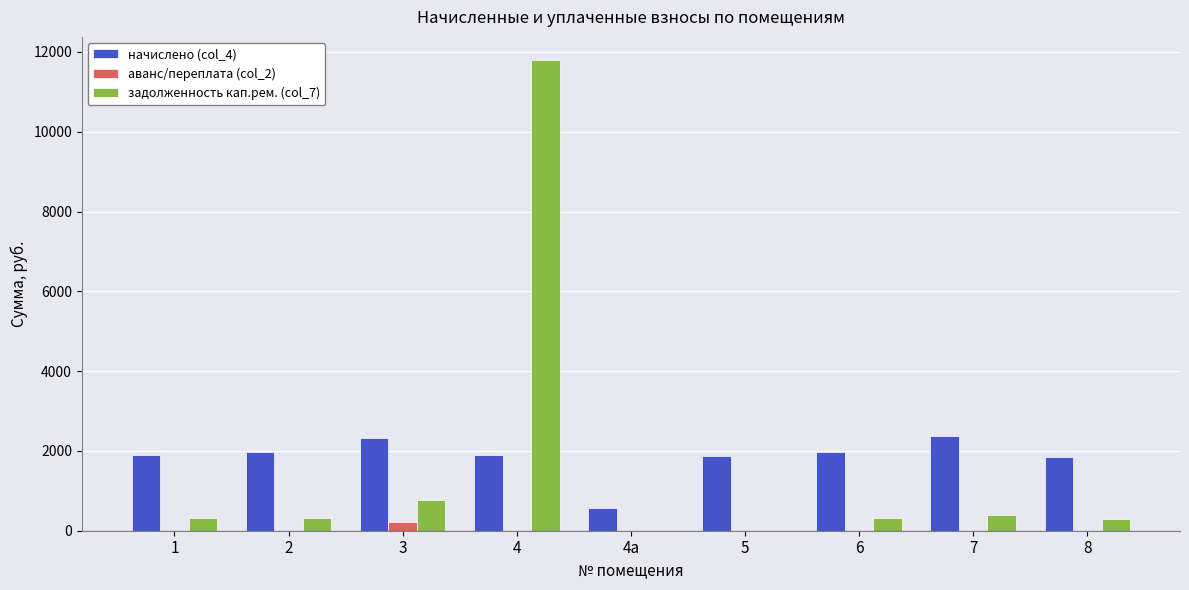

Count the number of categories in the chart.

9